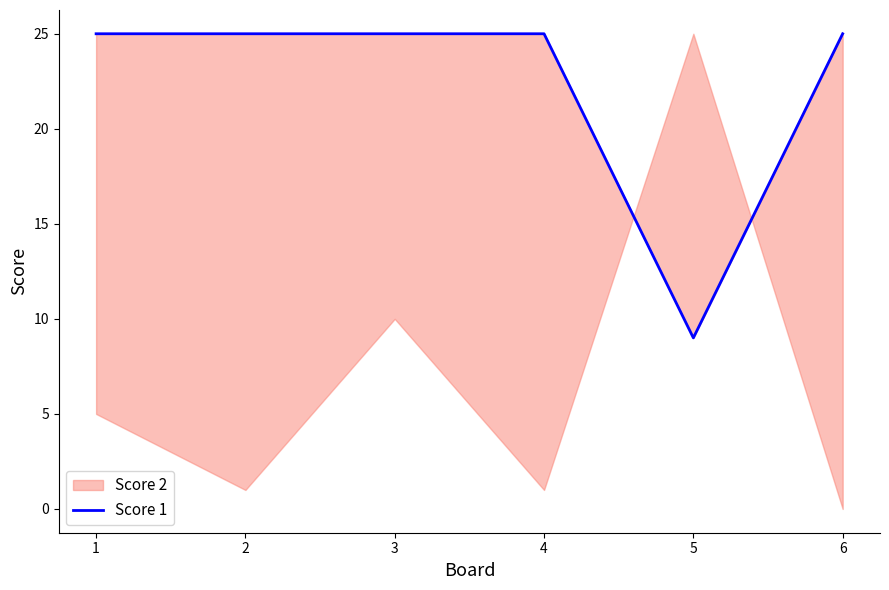

List the labels in order of value, largest first.

0, 1, 2, 3, 5, 4